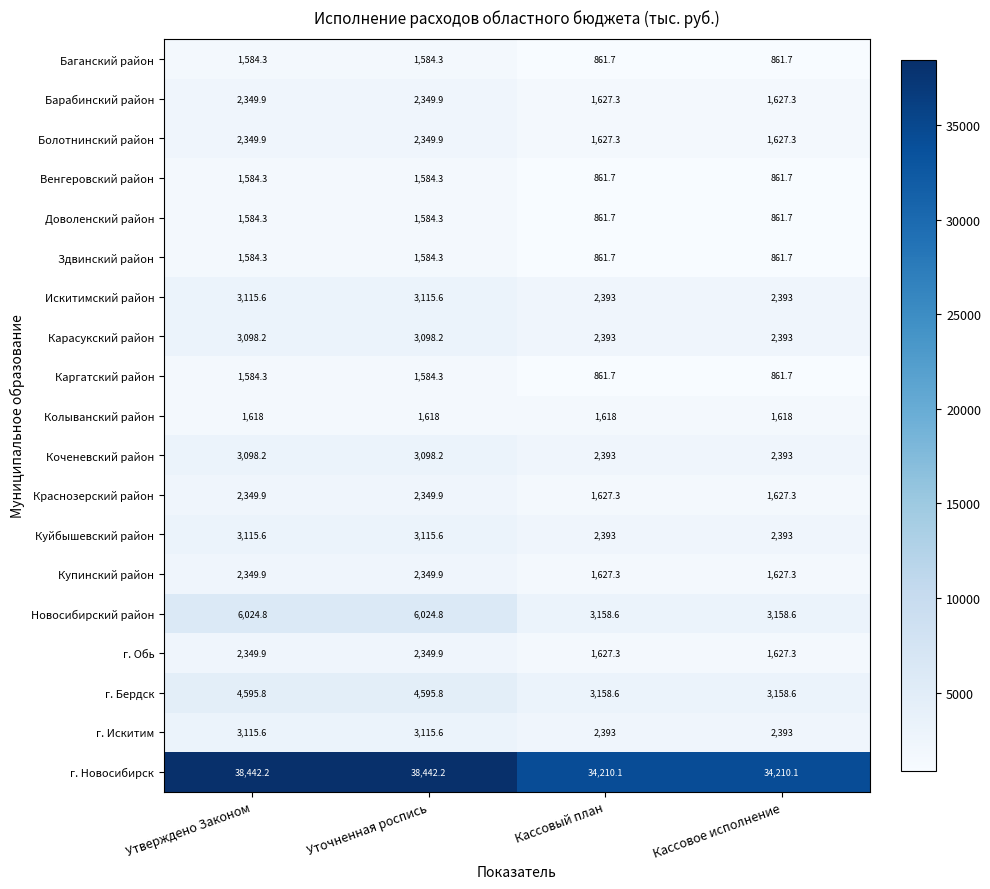

What is the minimum value for Доволенский район?

861.7